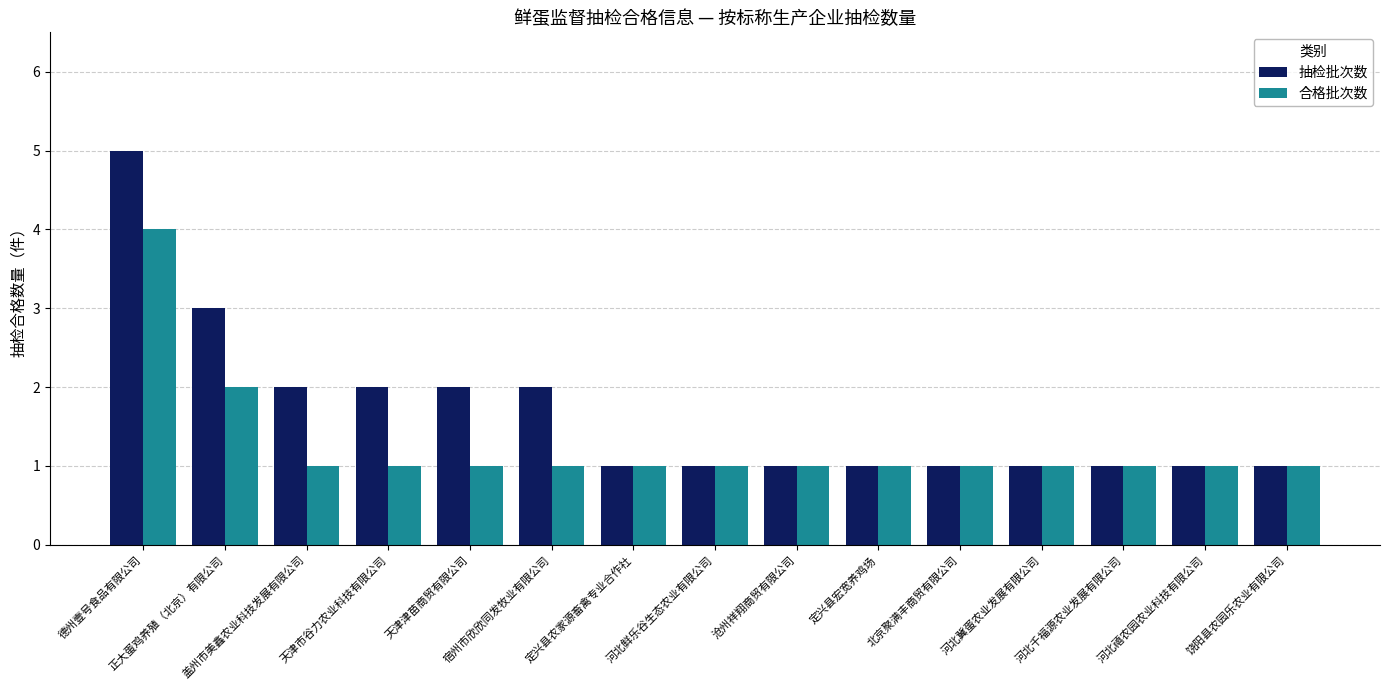

Rank the series by their maximum value, from highest to lowest.

抽检批次数, 合格批次数